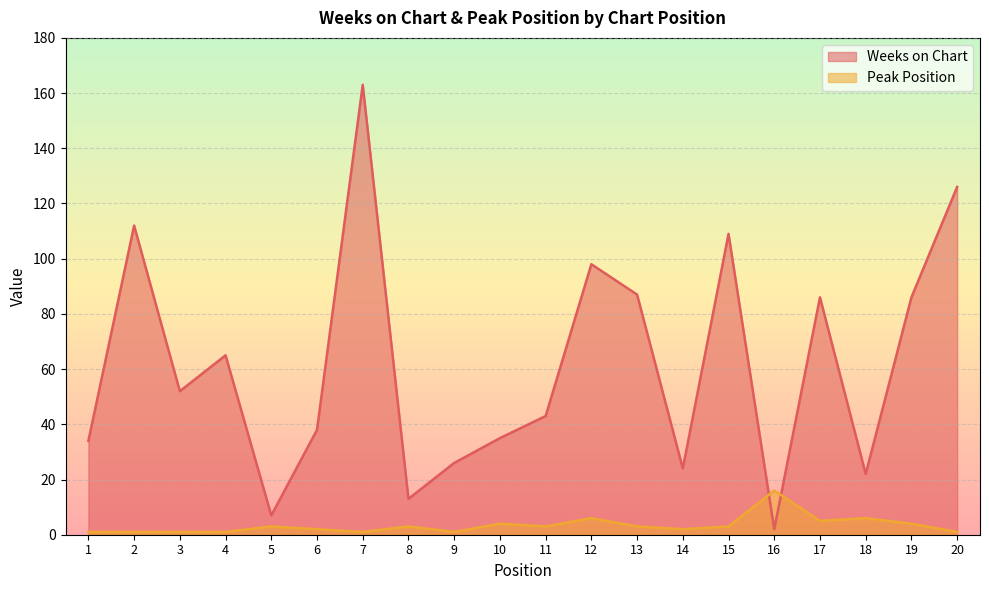

At which category is the sum across all series the highest?

7